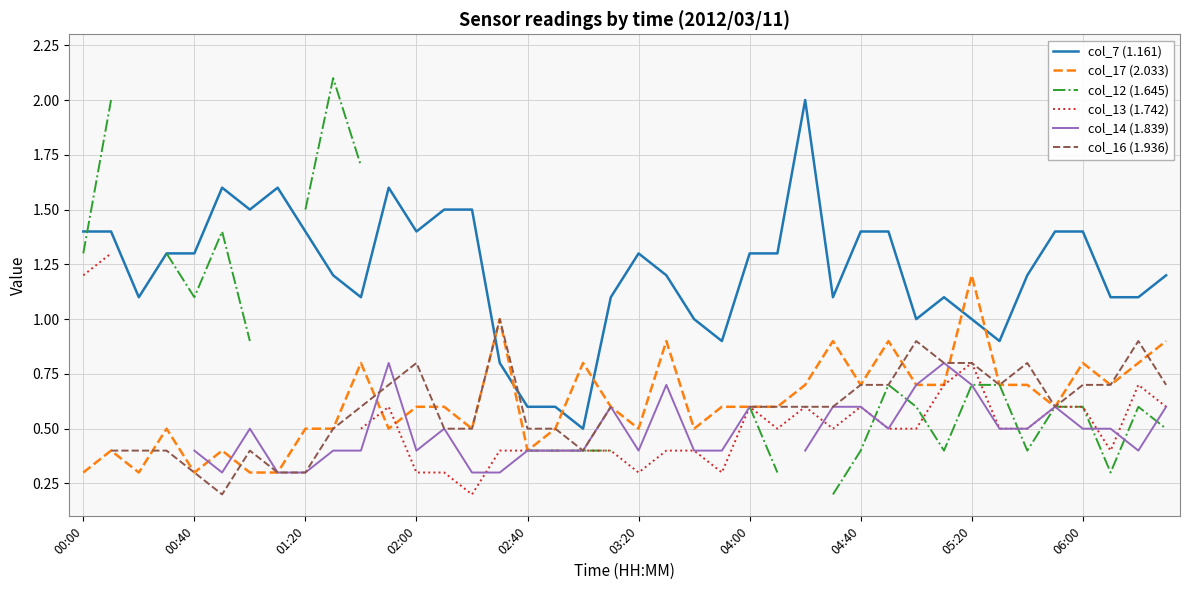

How many lines are shown in the chart?

6